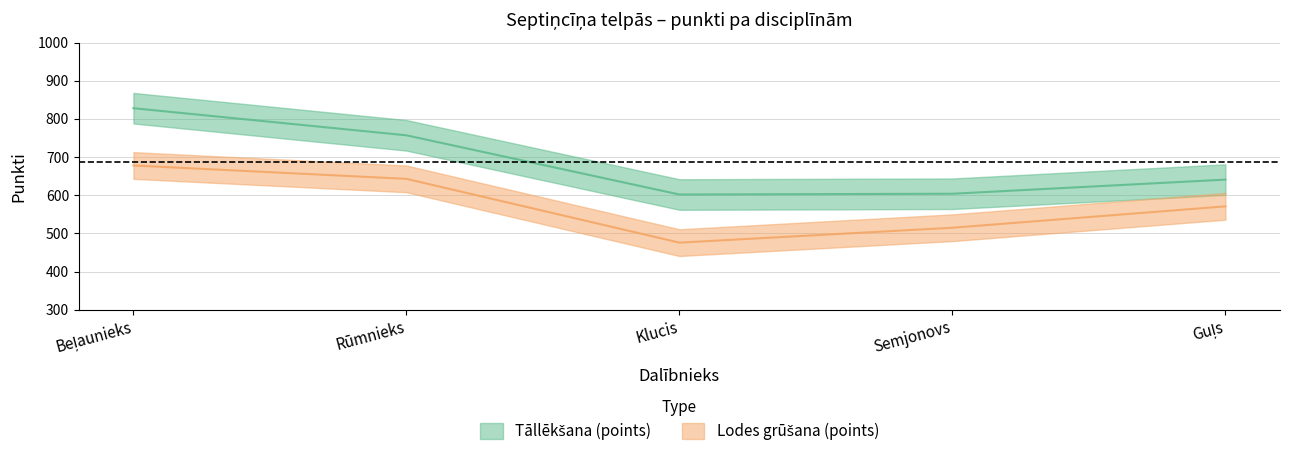

What is the difference between the maximum and minimum values in the Lodes grūšana (points) series?

202